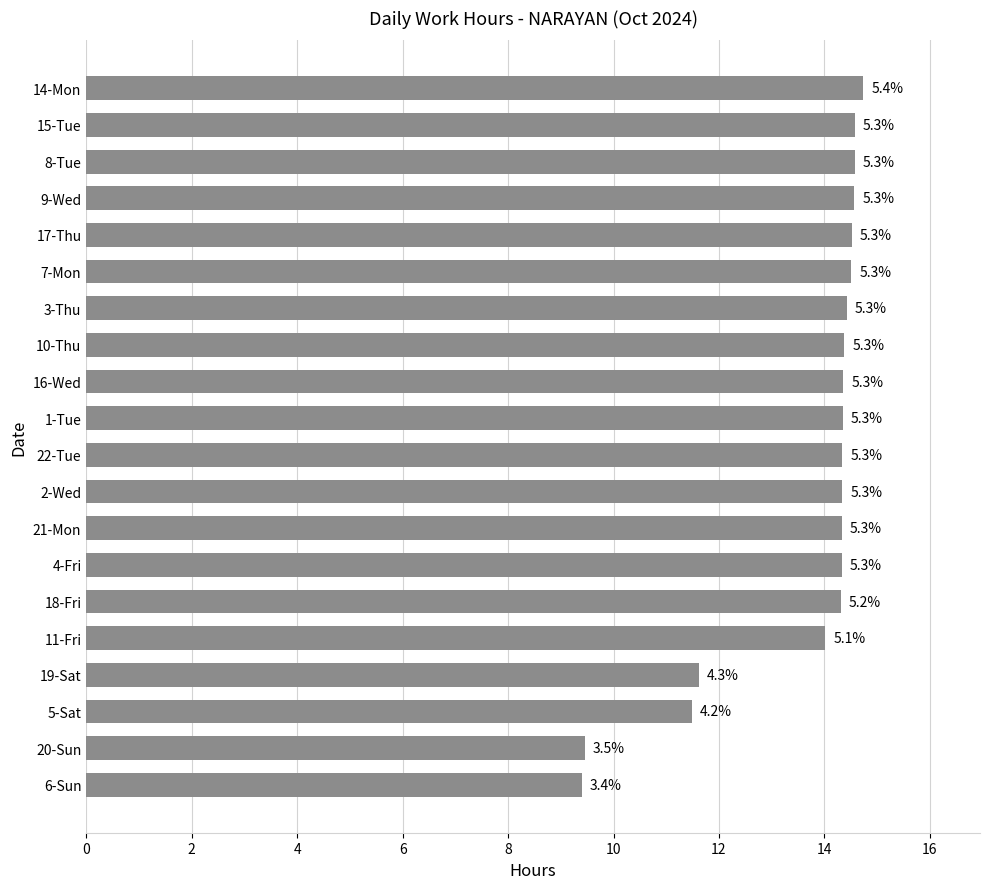

Does the chart contain any negative values?

No